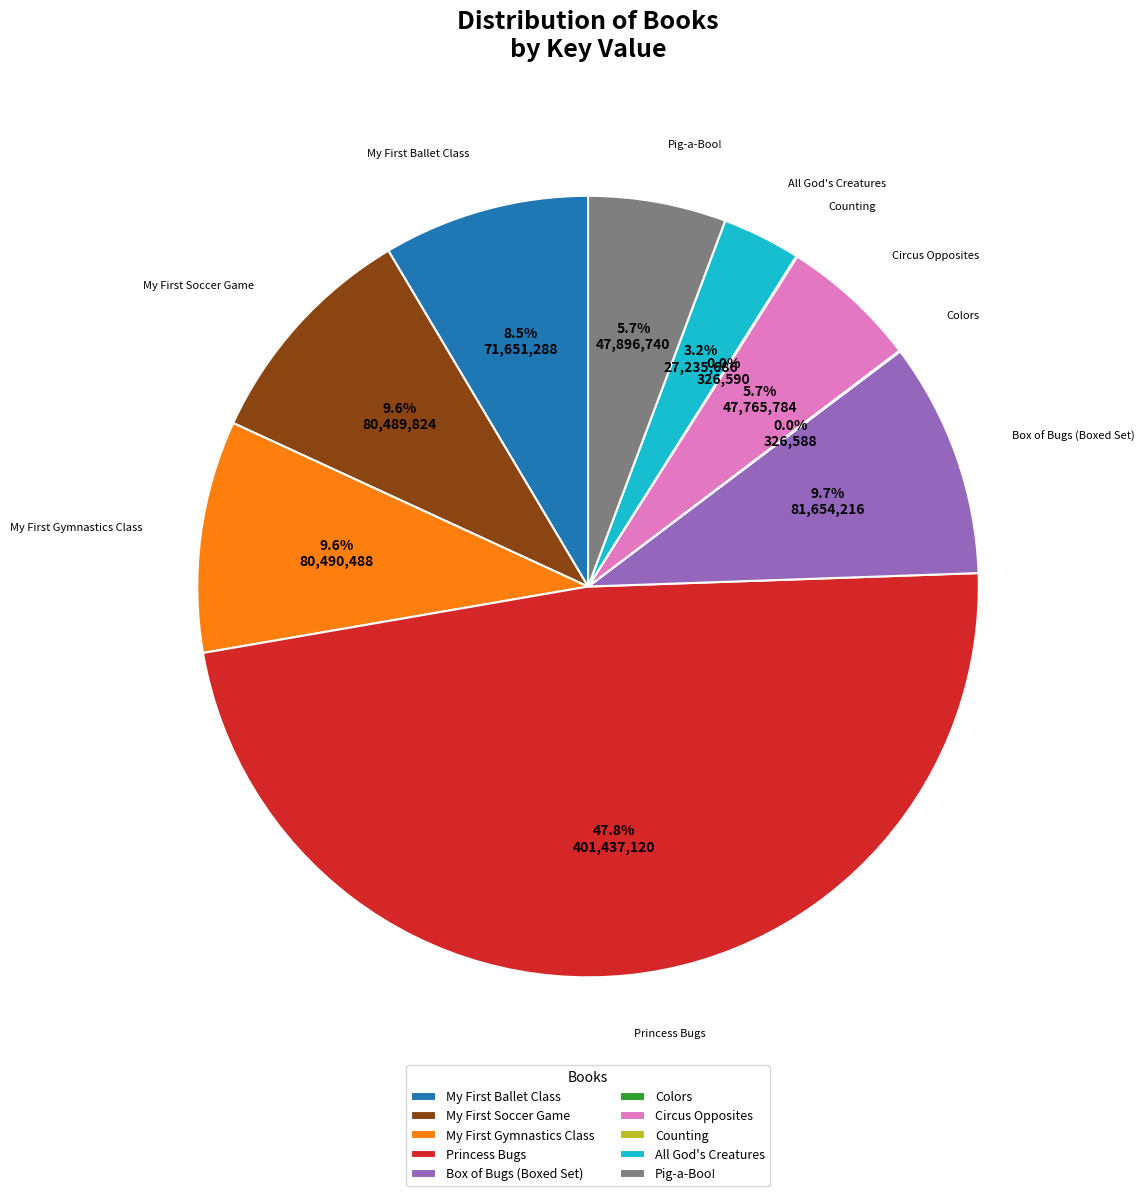

Approximately how many times larger is the value at Circus Opposites compared to All God's Creatures?

1.8